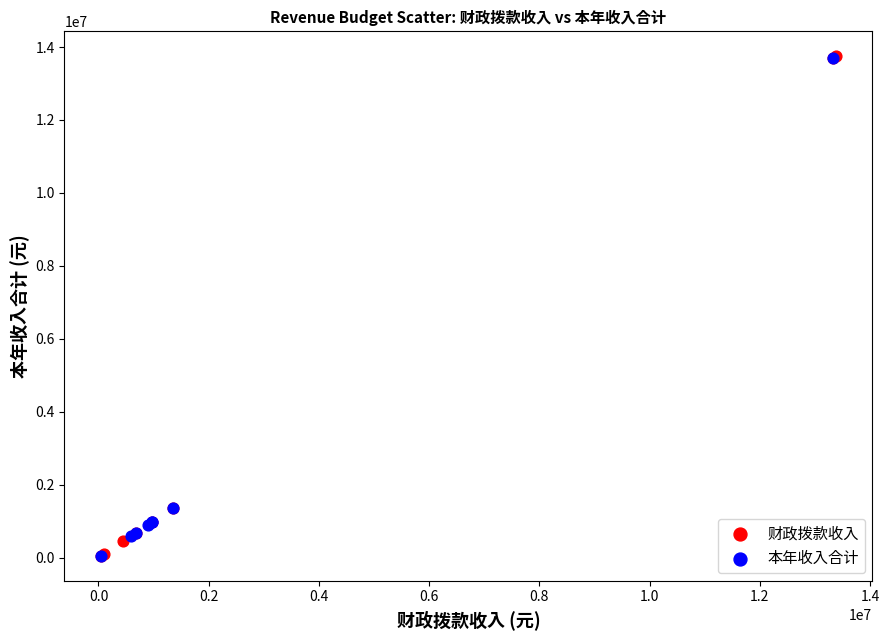

What are all the series names shown in the legend?

财政拨款收入, 本年收入合计